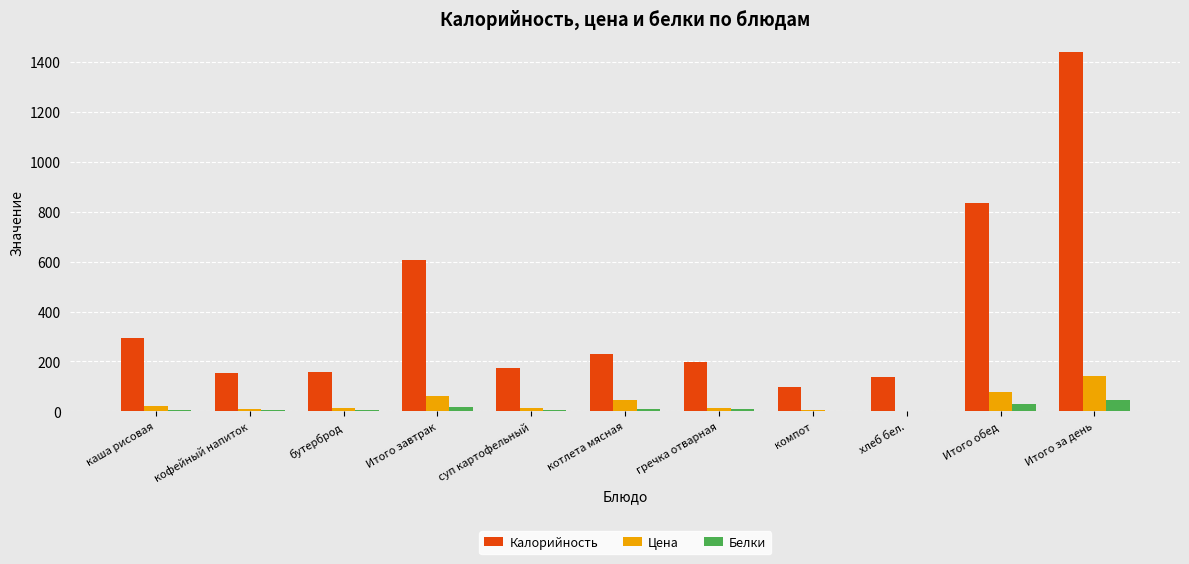

Is it true that Белки equals 3.0 at хлеб бел.?

True